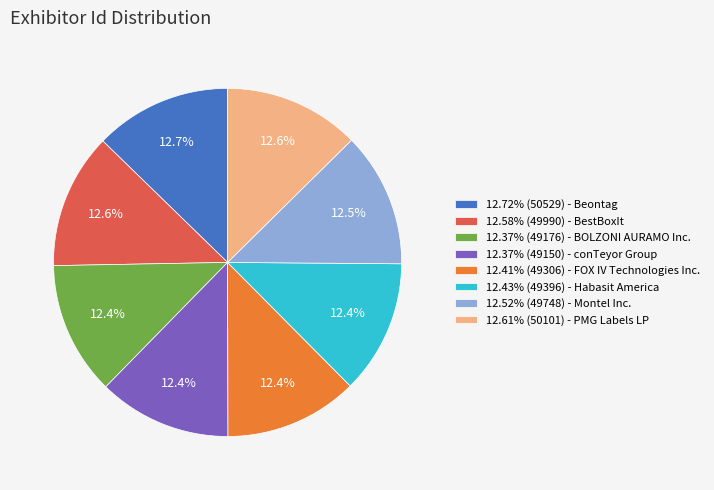

What is the ratio of the value at 12.72% (50529) - Beontag to the value at 12.41% (49306) - FOX IV Technologies Inc.?

1.0